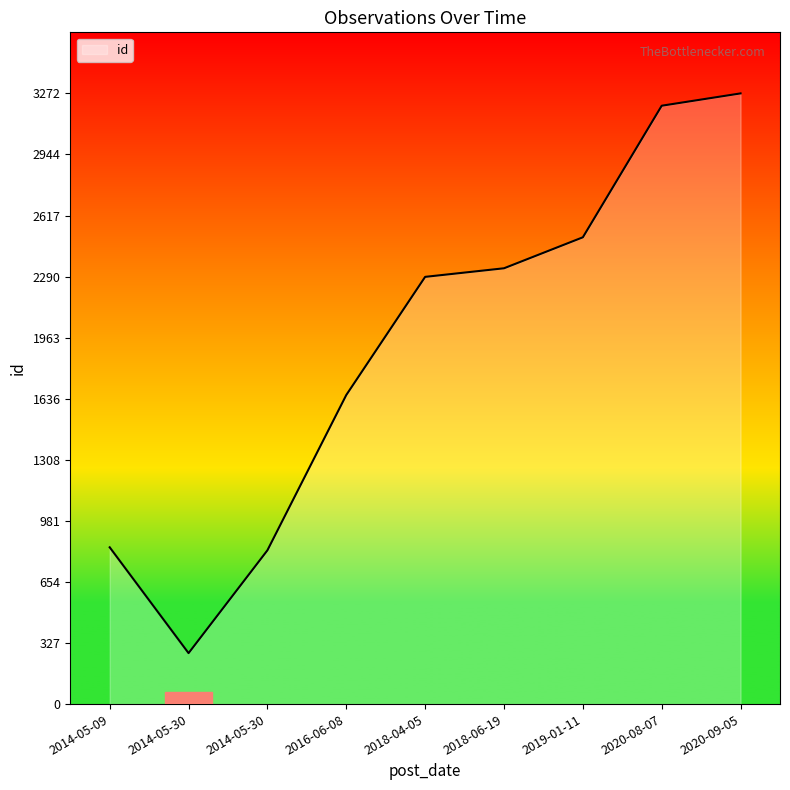

What is the value of the 4th point from the left?

1656